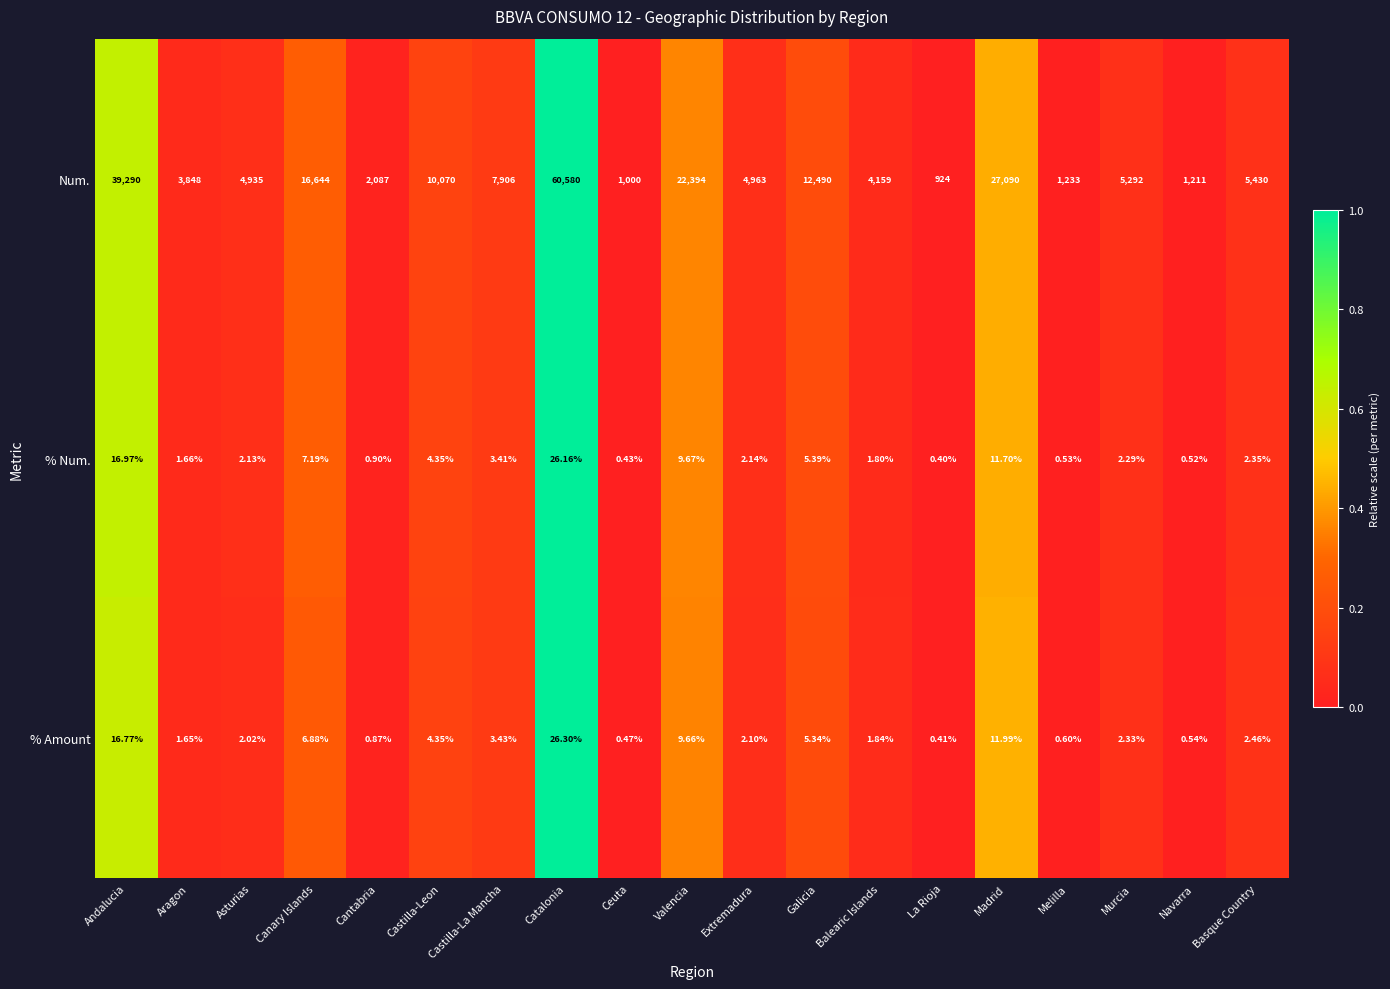

Which category has the highest value across all series?

Catalonia